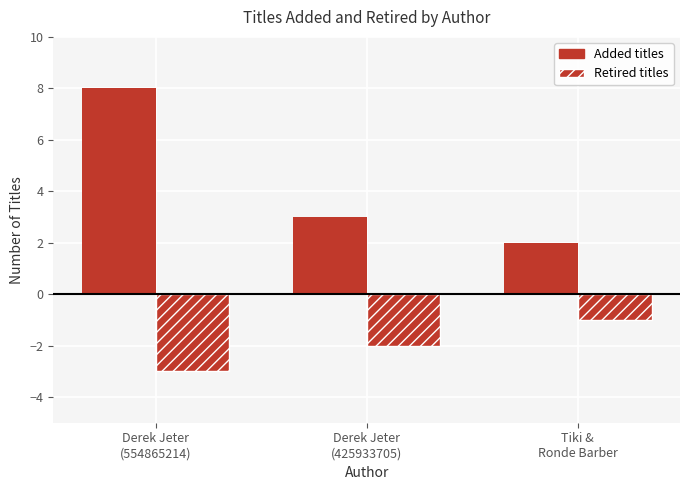

Reading right to left, transcribe all the data shown in this chart.

Added titles: Tiki &
Ronde Barber=2	Derek Jeter
(425933705)=3	Derek Jeter
(554865214)=8
Retired titles: Tiki &
Ronde Barber=-1	Derek Jeter
(425933705)=-2	Derek Jeter
(554865214)=-3